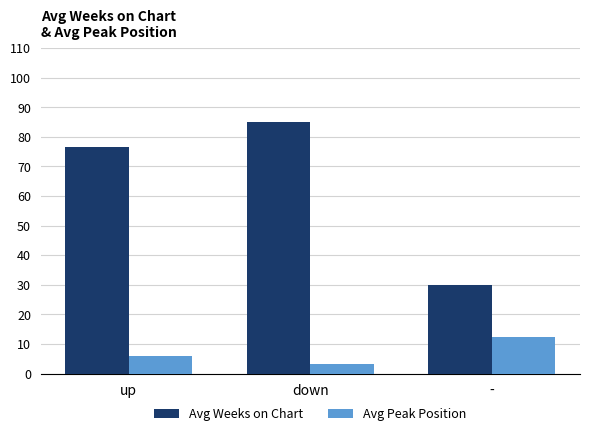

Is the value of Avg Peak Position at - greater than the value of Avg Weeks on Chart at up?

No